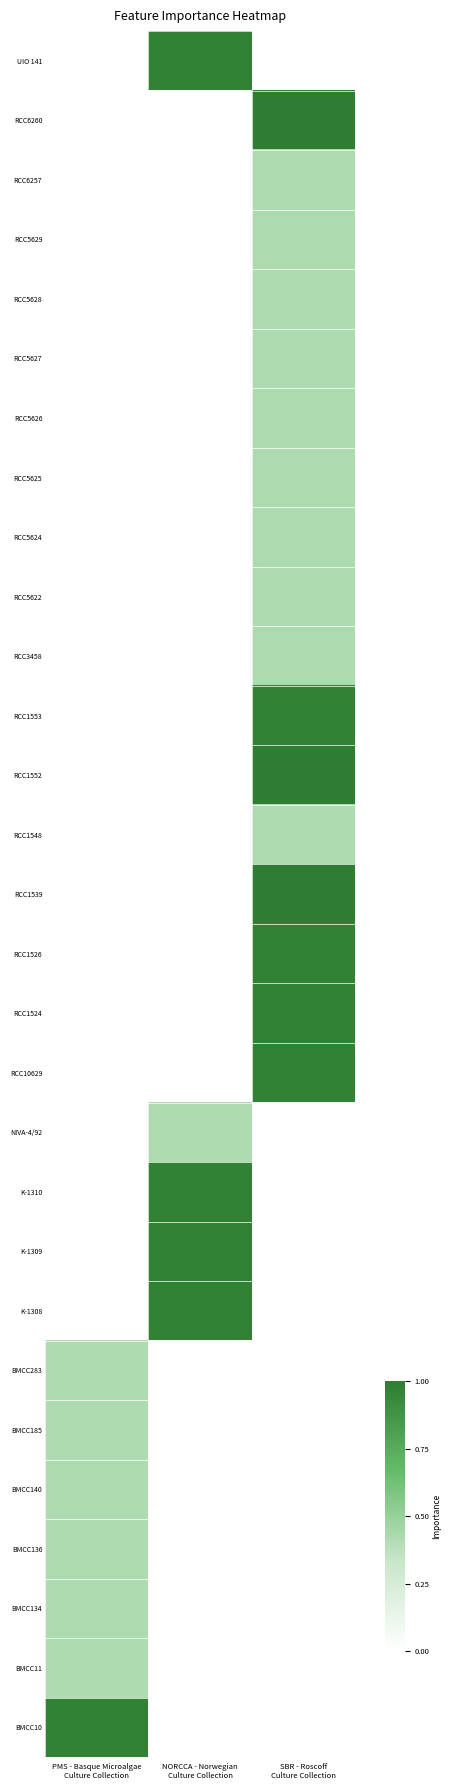

What is the difference between the highest and lowest values at SBR - Roscoff
Culture Collection?

1.0